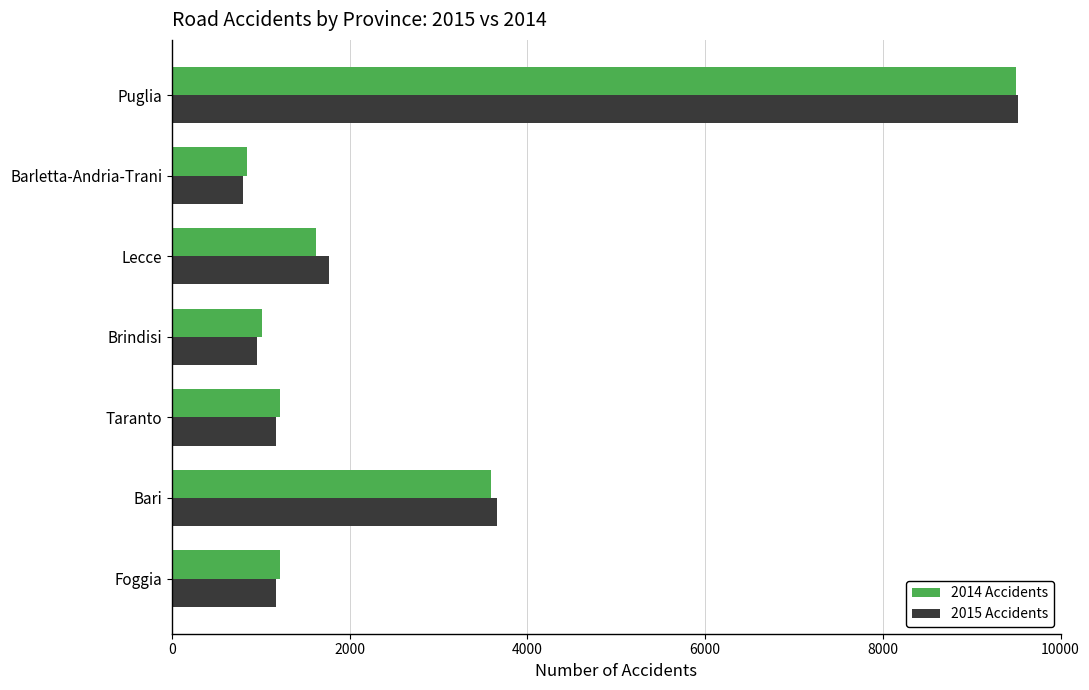

Where is 2014 Accidents nearest to the value 5170?

Bari